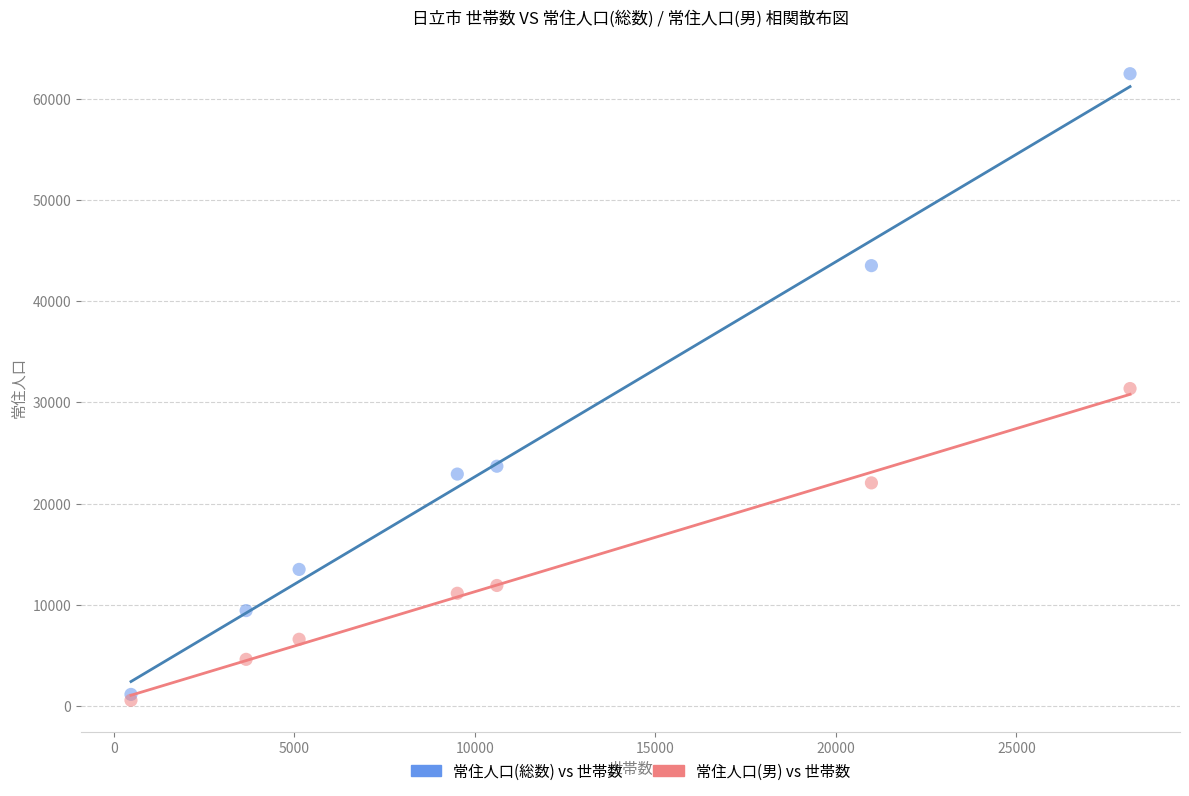

In the 常住人口(男) vs 世帯数 series, what Y value is closest to 15956?

11896